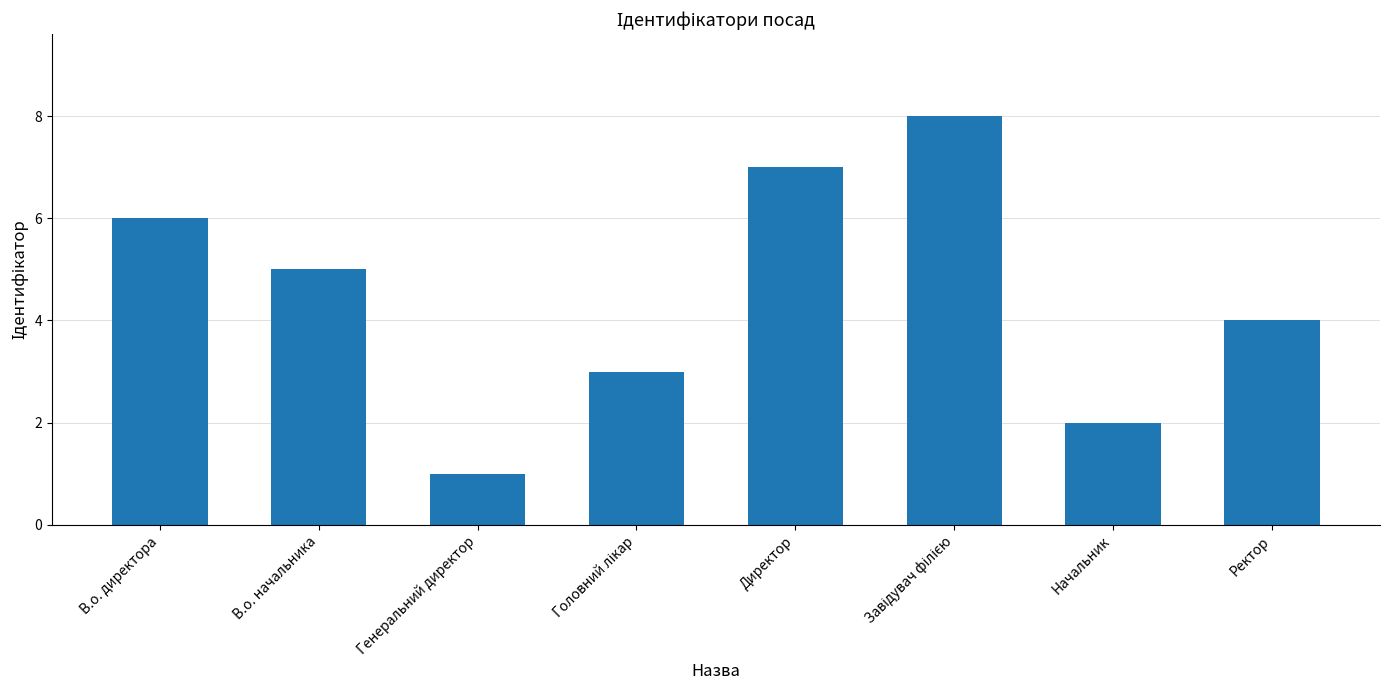

What is the label of the 1st bar from the right?

Ректор